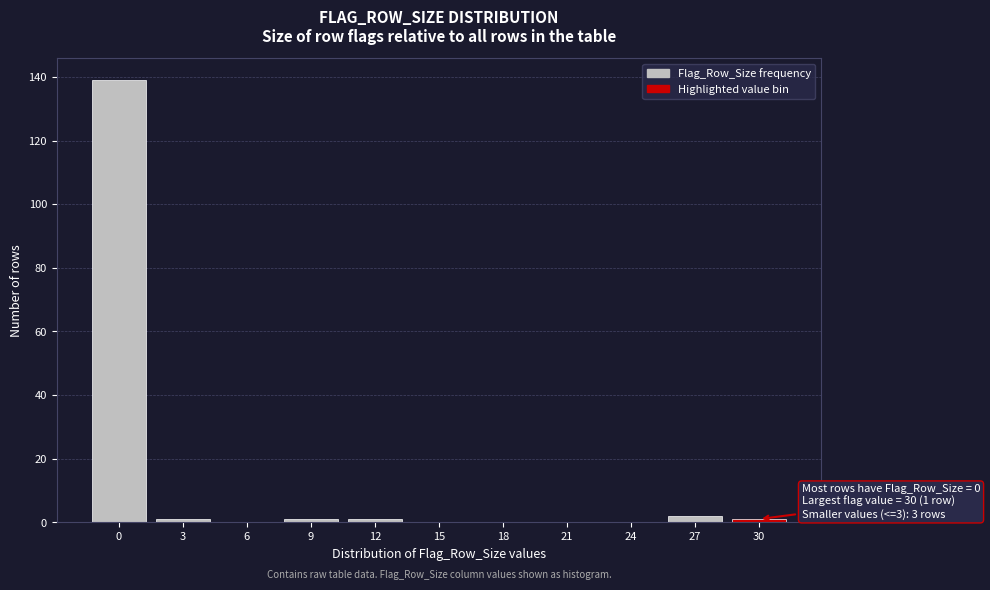

Reading left to right, what are all the values shown in this chart?

0=139	3=1	6=0	9=1	12=1	15=0	18=0	21=0	24=0	27=2	30=1